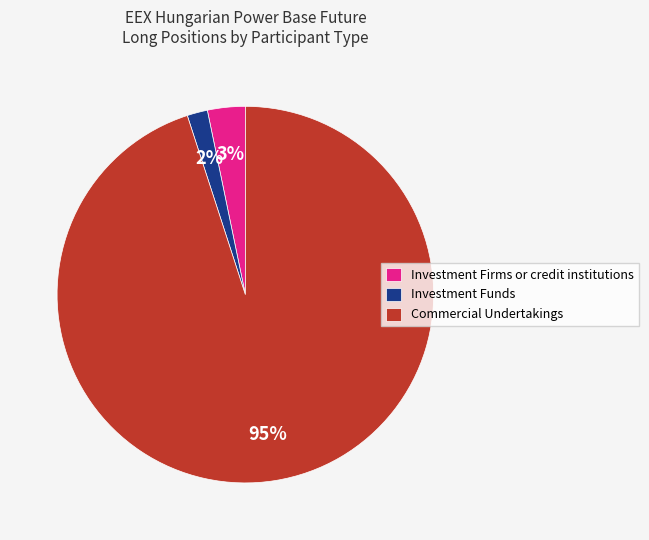

Combined, do Investment Firms or credit institutions and Commercial Undertakings account for over 50%?

Yes